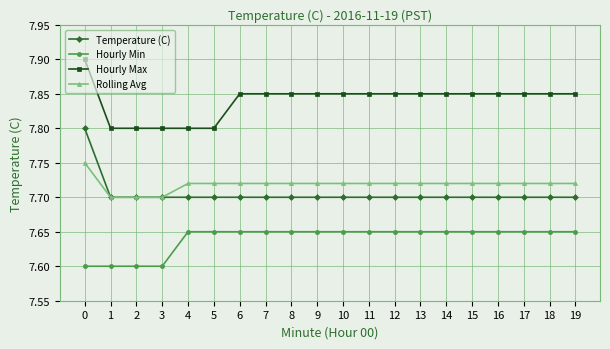

List the series in order of their peak value, lowest first.

Hourly Min, Rolling Avg, Temperature (C), Hourly Max